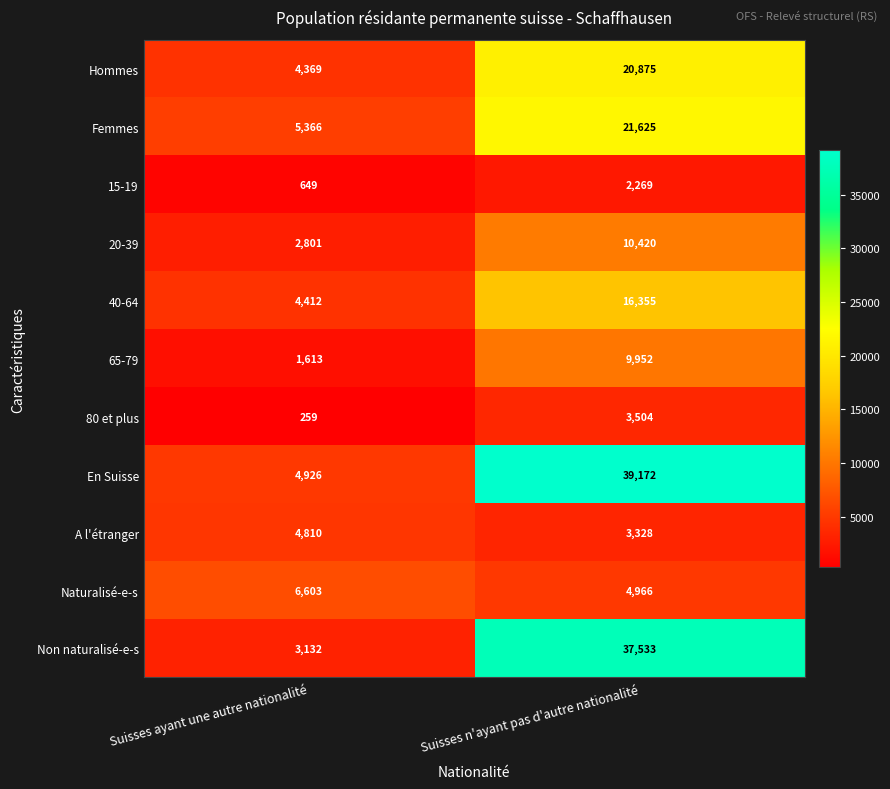

What value does the 80 et plus series have at Suisses ayant une autre nationalité?

259